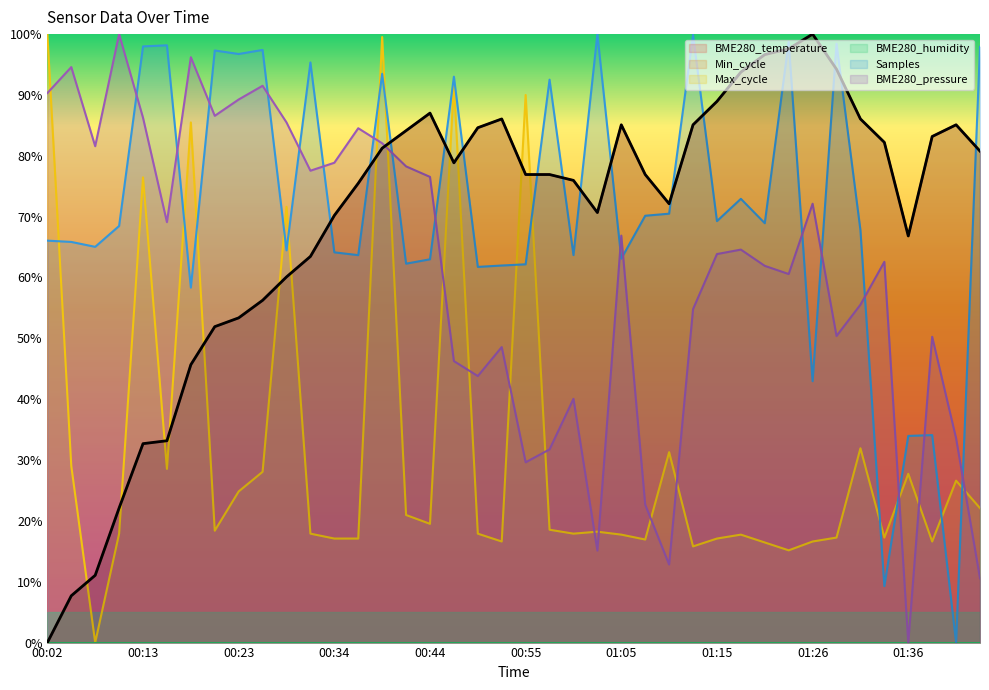

True or false: Samples and BME280_pressure intersect in this chart.

True